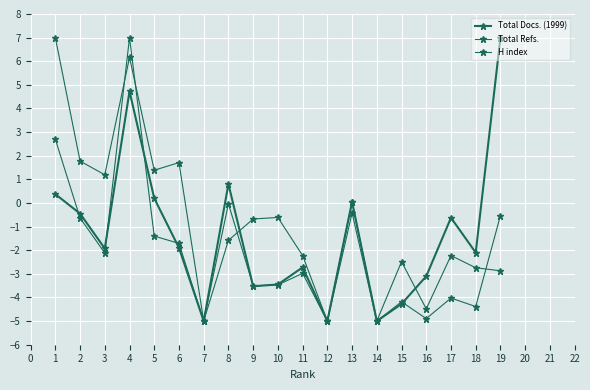

How many data points does each series have?

19